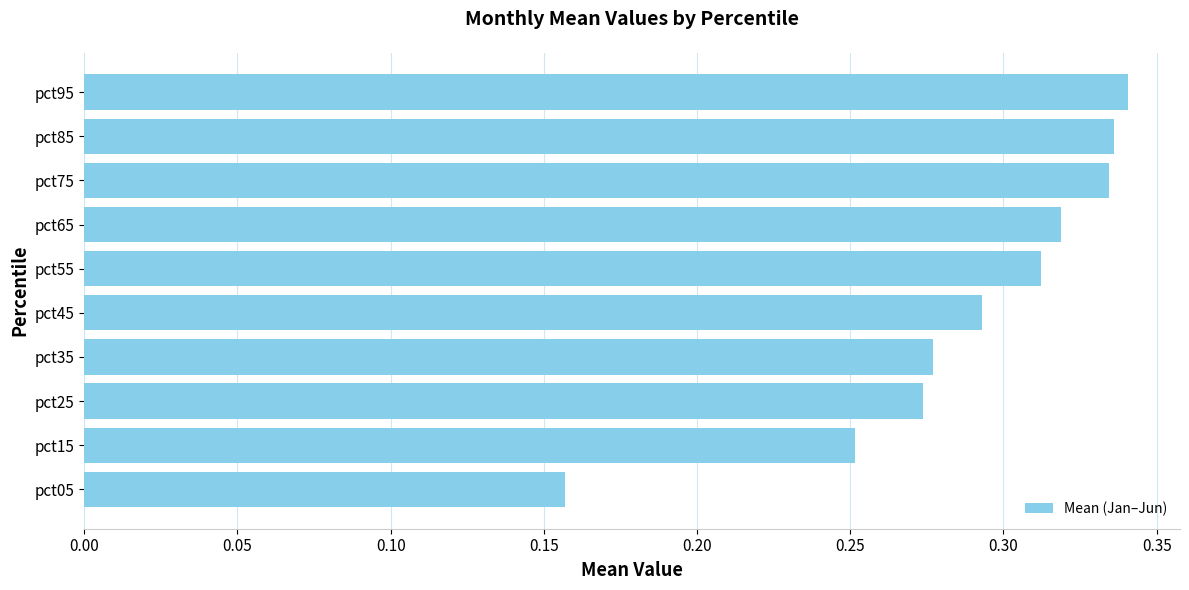

At which label is the value closest to 0?

pct05